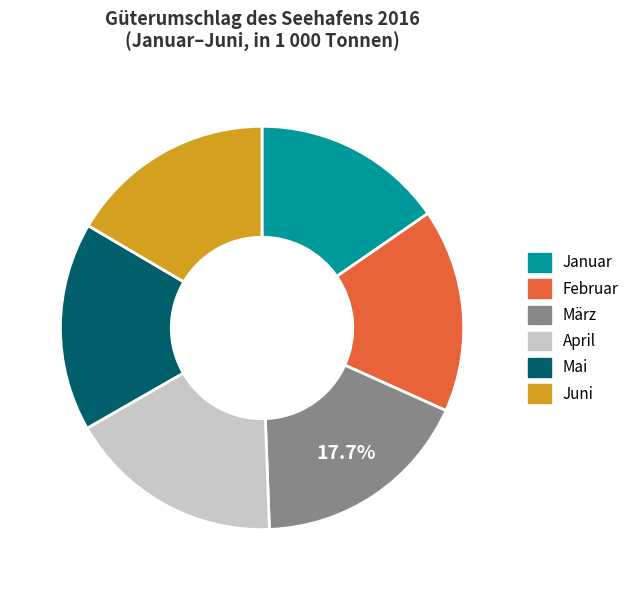

Approximately how many times larger is the value at Mai compared to April?

1.0